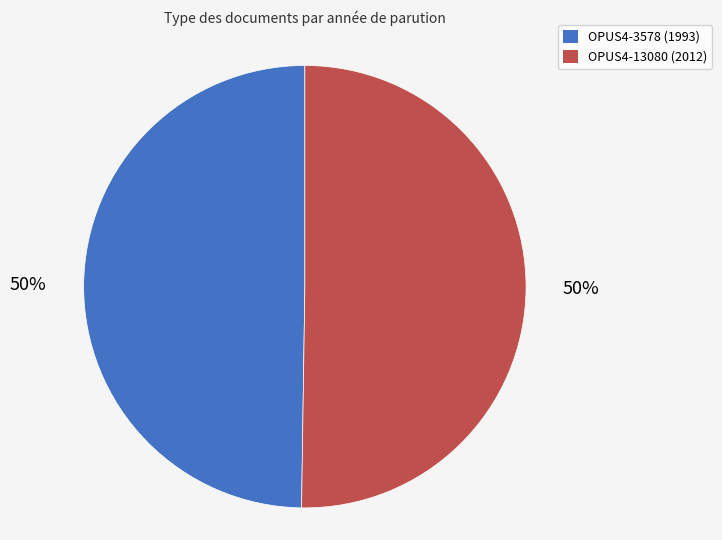

Is the sum of OPUS4-13080 and OPUS4-3578 greater than half?

Yes